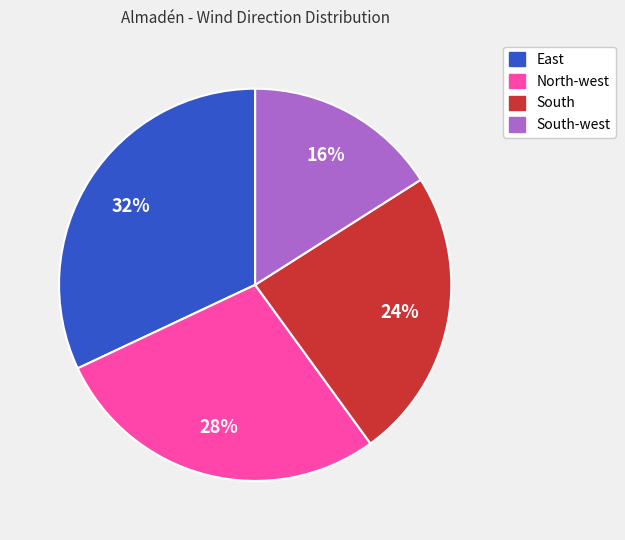

To the nearest percent, what is the difference between the largest and smallest slice percentages?

16%